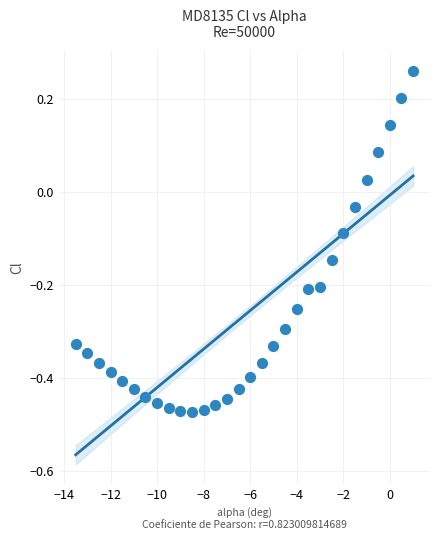

What is the range of Y values (max minus min)?

0.7